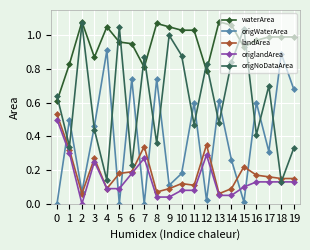

How many lines are shown in the chart?

5